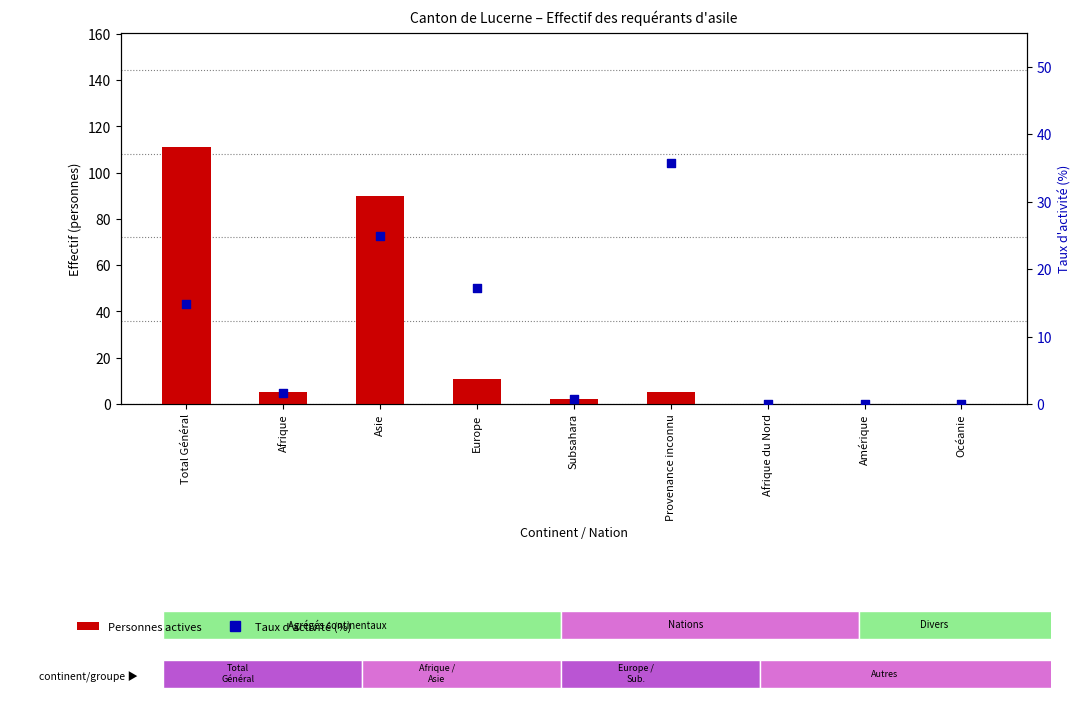

At how many categories does at least one series exceed 89?

2